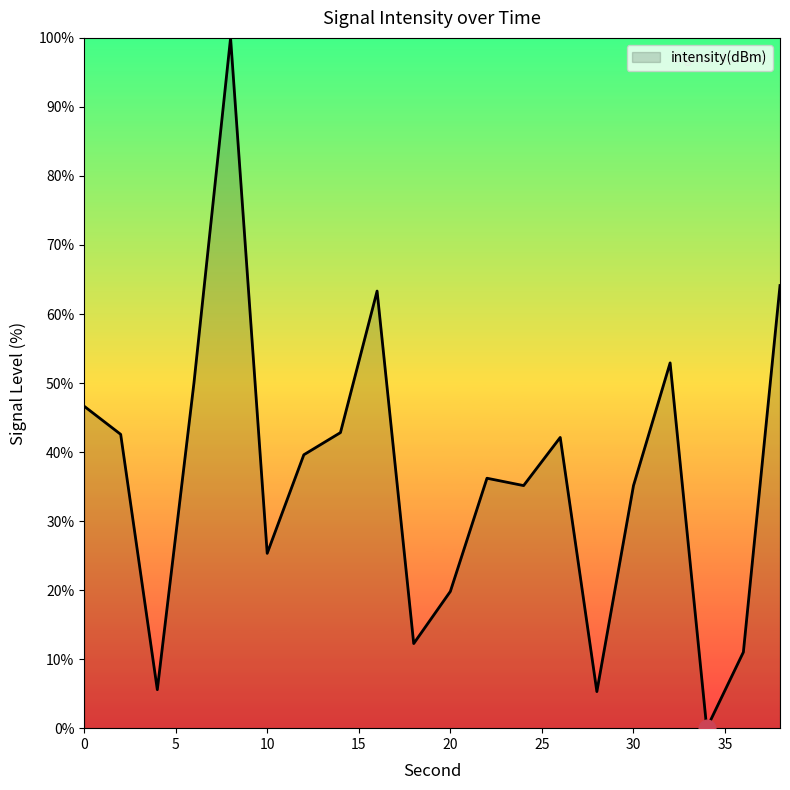

What is the greatest value displayed?

100.0